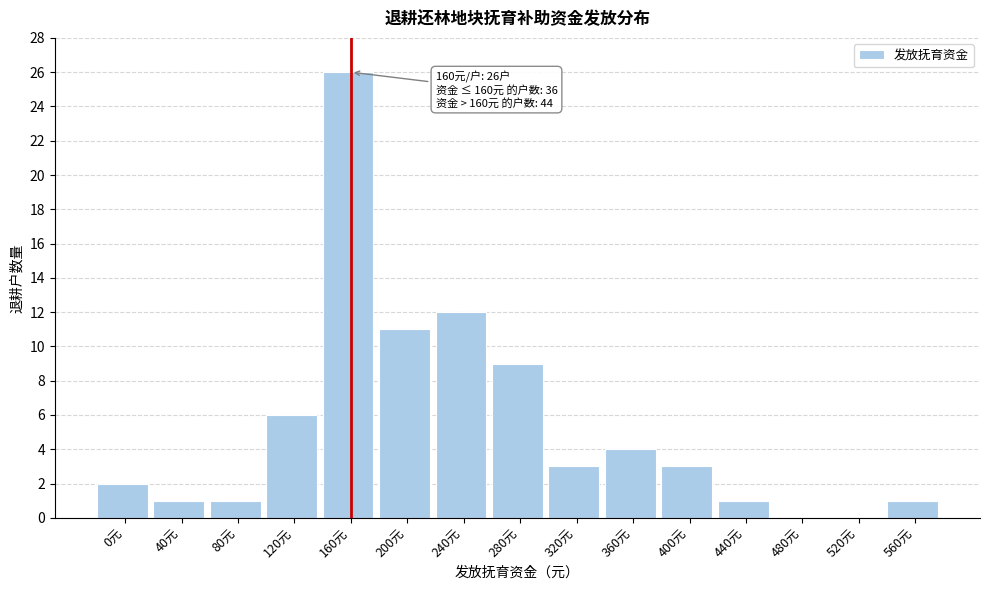

Reading left to right, list all the values displayed in this chart.

0元=2	40元=1	80元=1	120元=6	160元=26	200元=11	240元=12	280元=9	320元=3	360元=4	400元=3	440元=1	480元=0	520元=0	560元=1